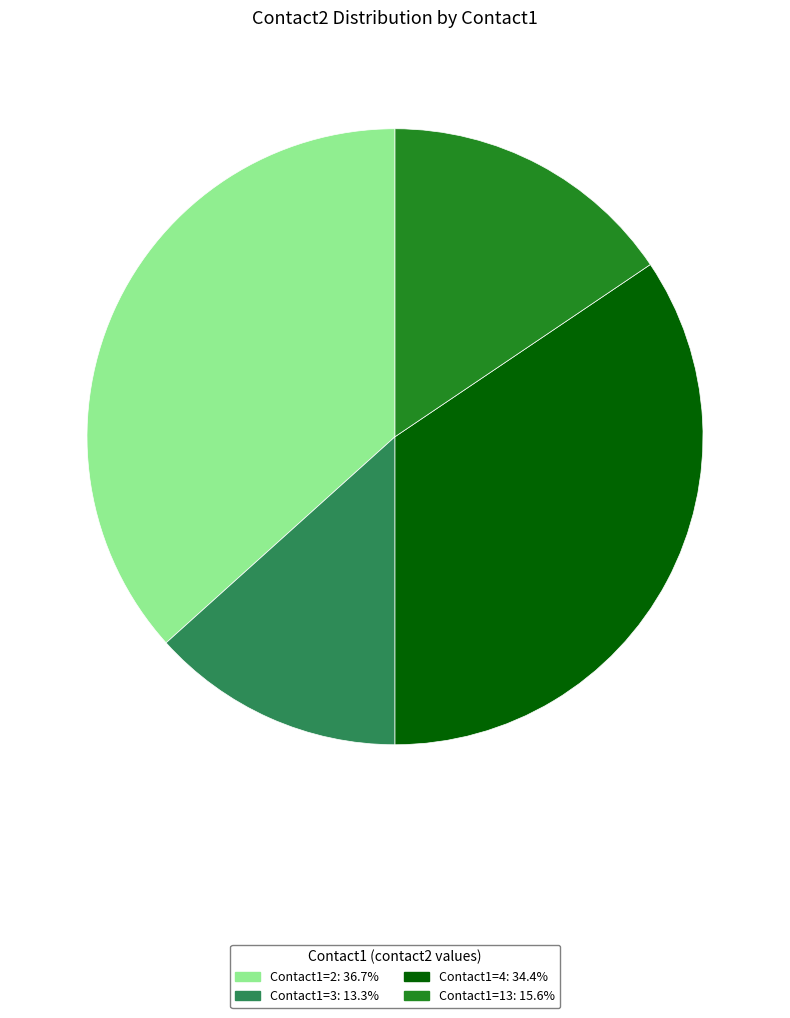

Is there any slice that represents more than half of the pie?

No